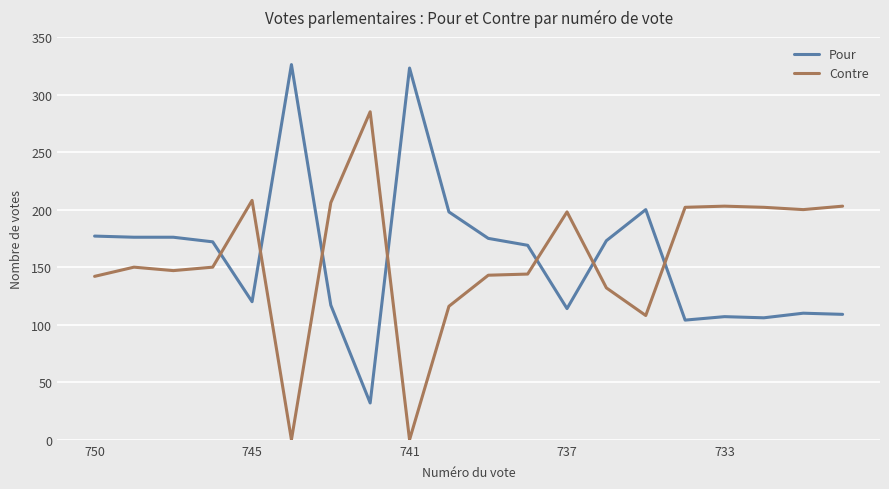

What is the difference between the maximum and minimum values in the Contre series?

285